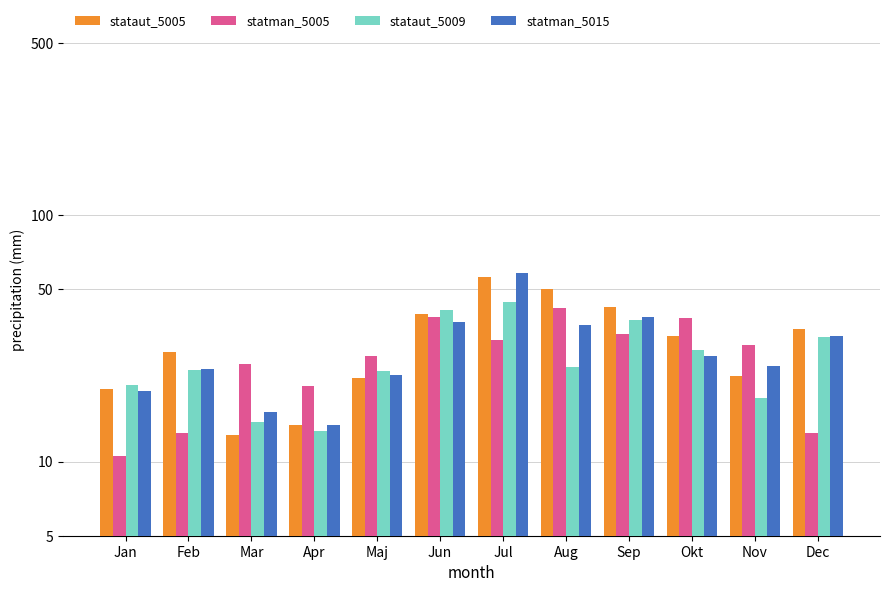

Which label corresponds to the largest value in the chart?

Jul